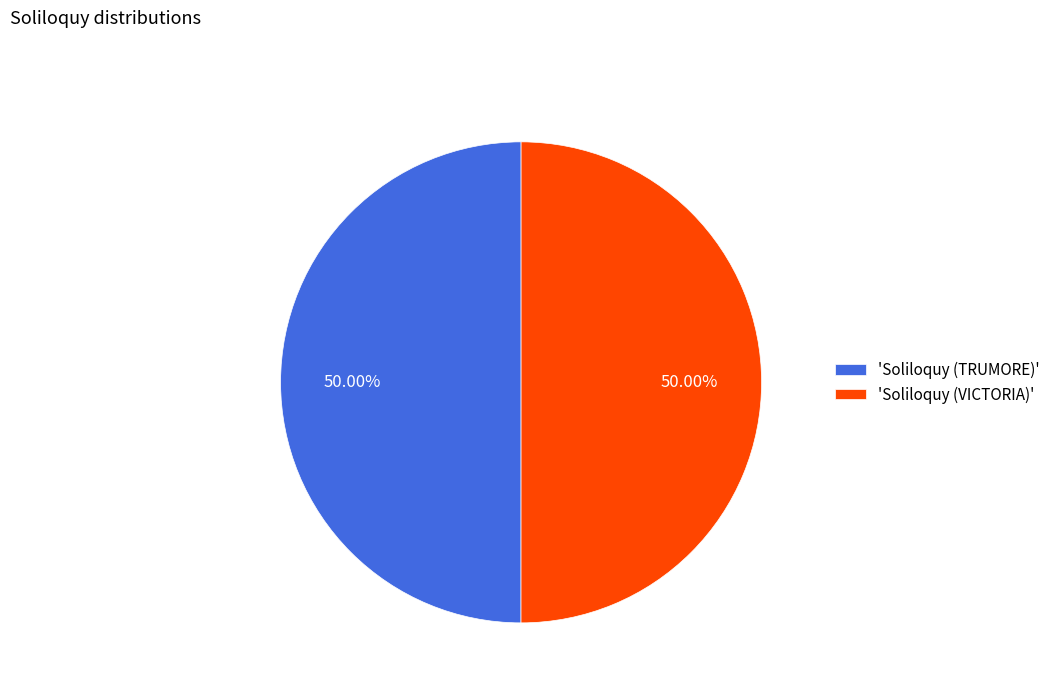

Combined, do 'Soliloquy (VICTORIA)' and 'Soliloquy (TRUMORE)' account for over 50%?

Yes